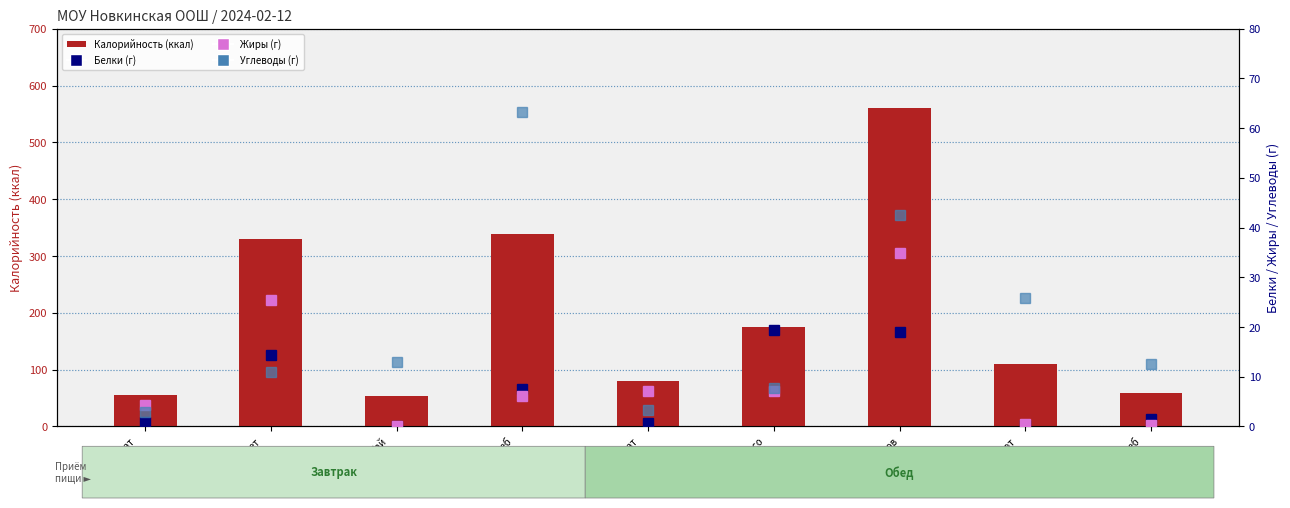

Which label corresponds to the largest value in the chart?

Плов